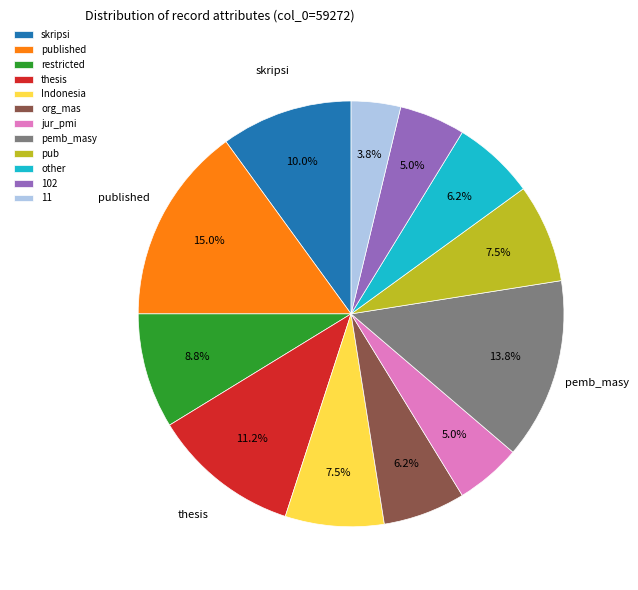

Does any single category account for the majority?

No